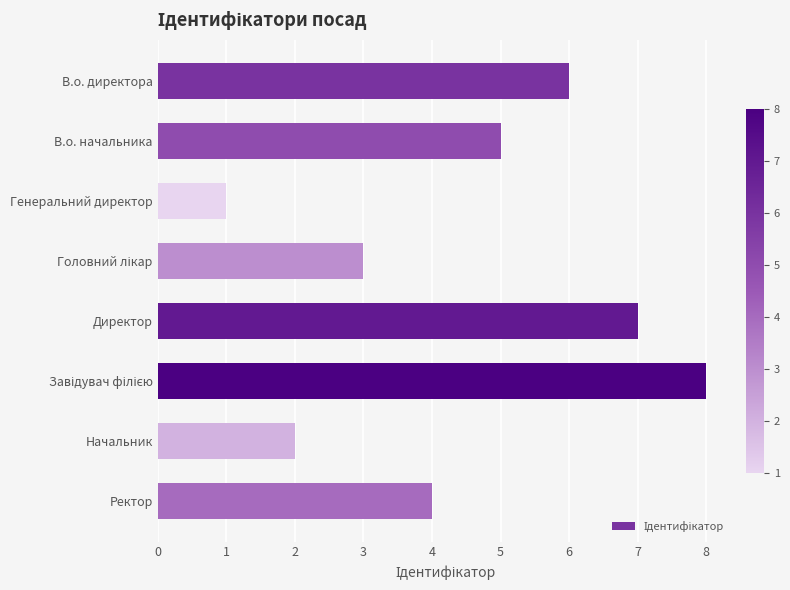

Is it true that the value at Директор is 7?

True